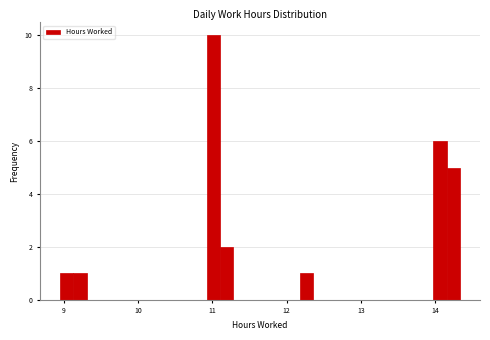

Around what value on the x-axis is the tallest bar? Give the approximate position of its centre, as read against the axis.

11.0